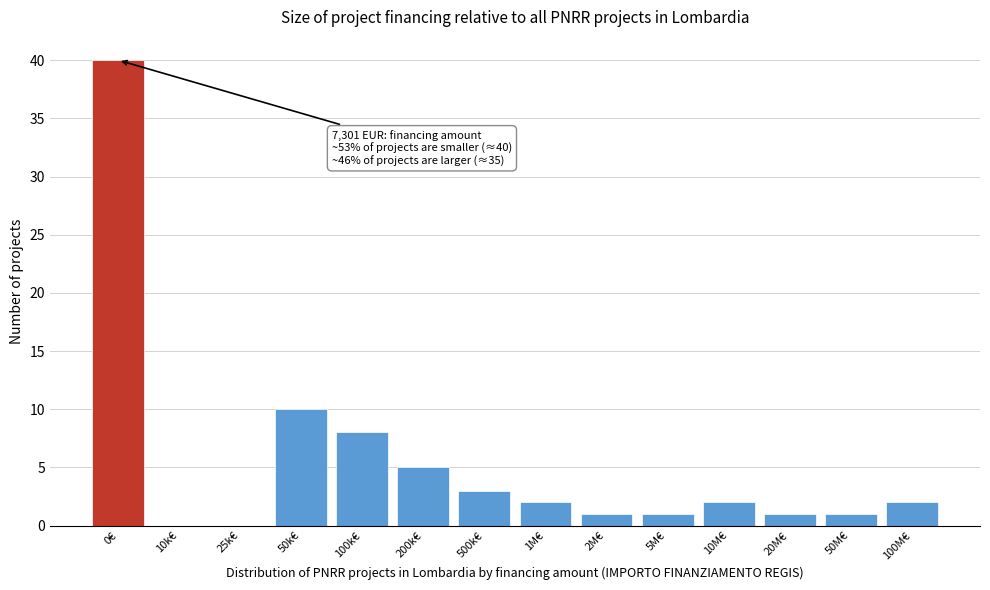

Reading right to left, extract all data points from this chart.

100M€=2	50M€=1	20M€=1	10M€=2	5M€=1	2M€=1	1M€=2	500k€=3	200k€=5	100k€=8	50k€=10	25k€=0	10k€=0	0€=40